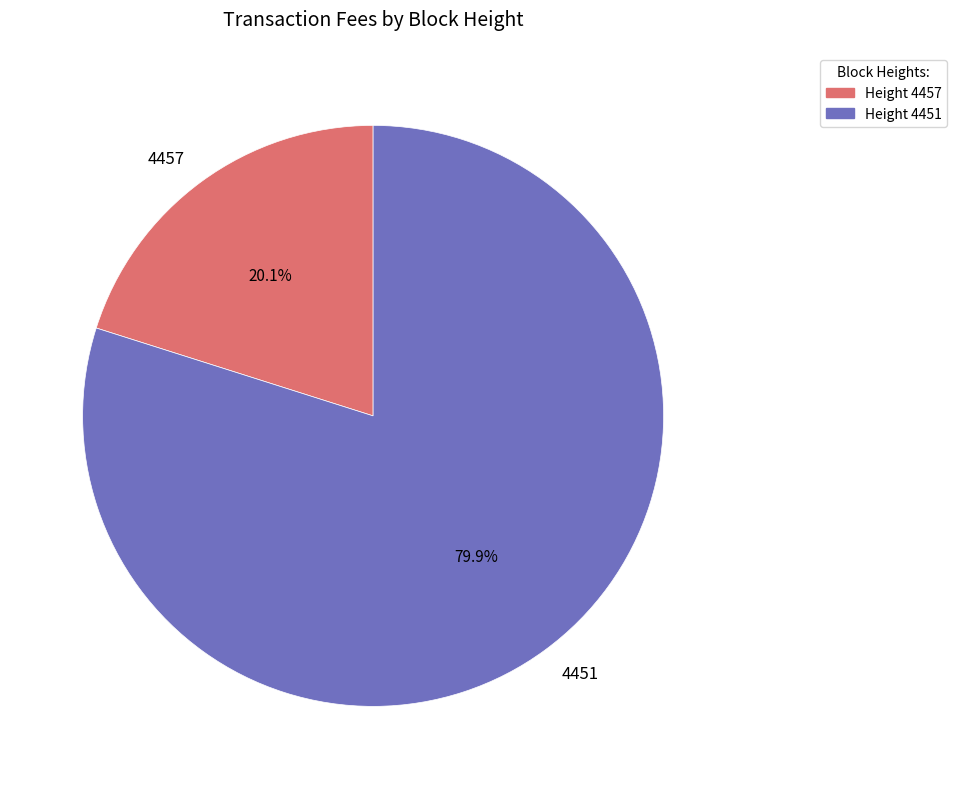

To the nearest percent, what is the average slice percentage?

50%